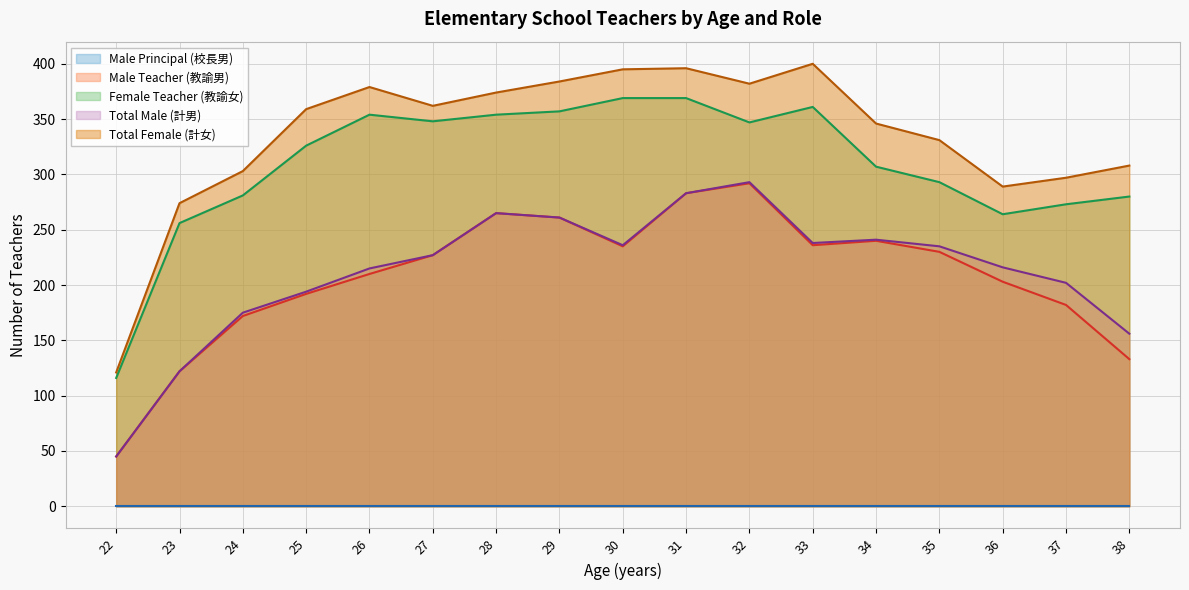

At which category does Male Teacher (教諭男) reach its first local valley?

30